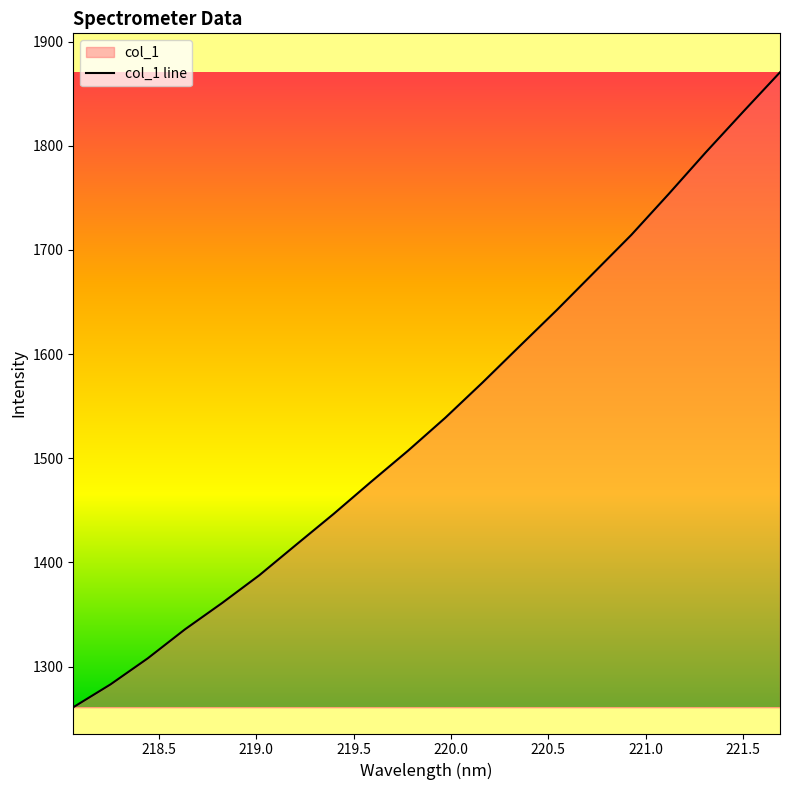

What is the label of the 18th point from the left?

221.3083